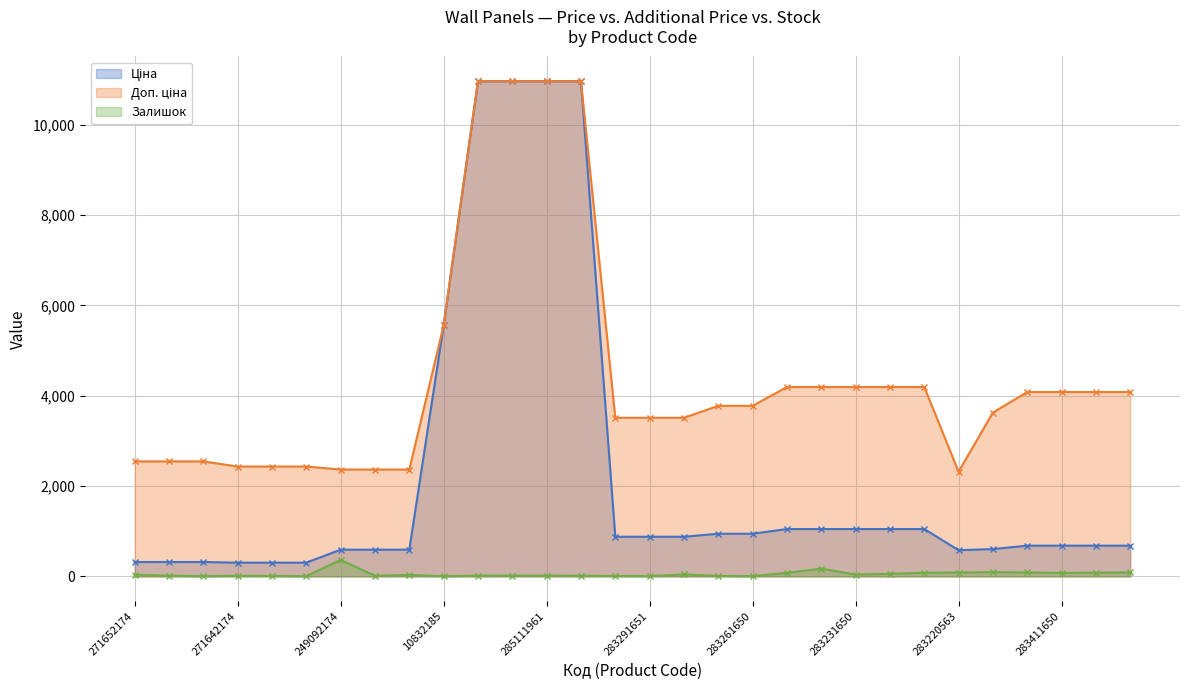

Which series has the largest range (max minus min)?

Ціна